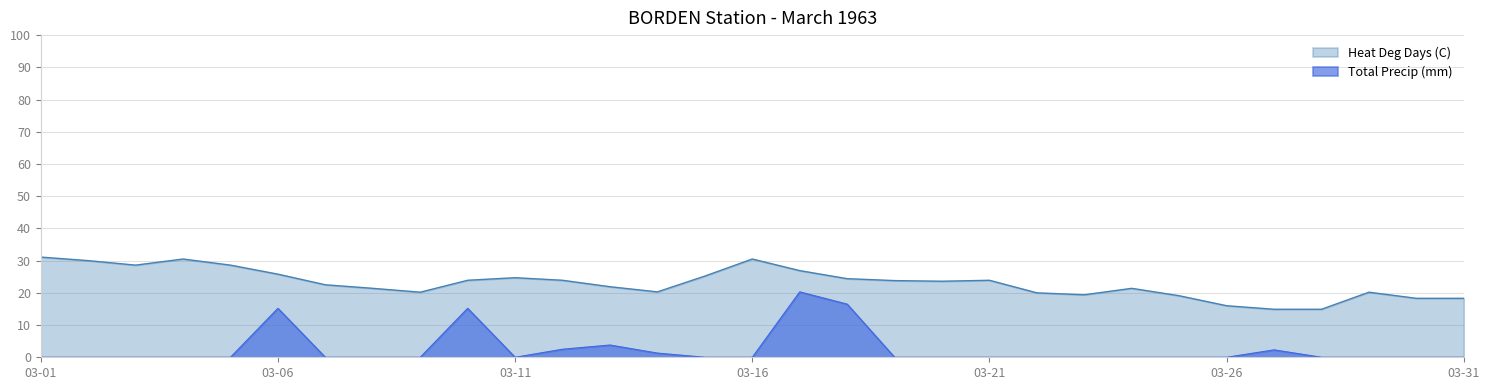

True or false: Total Precip (mm) has a value of -8.2 at 1963-03-02.

False